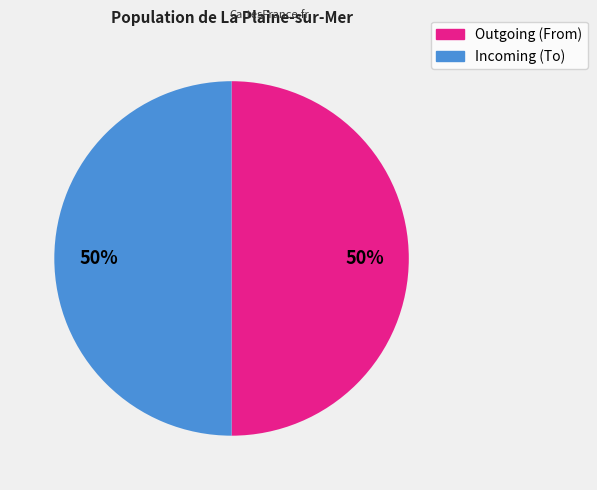

To the nearest percent, what is the average slice percentage?

50%